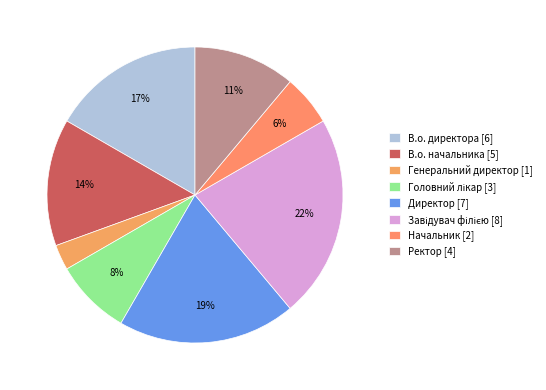

To the nearest percent, what is the difference between the largest and smallest slice percentages?

19%